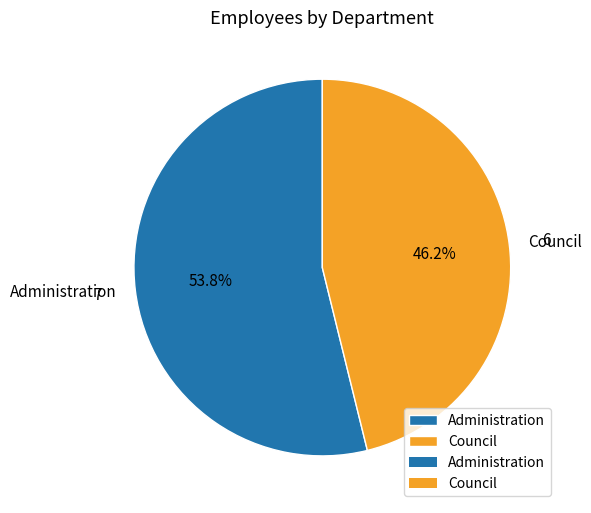

Rank the categories by value from lowest to highest.

Council, Administration